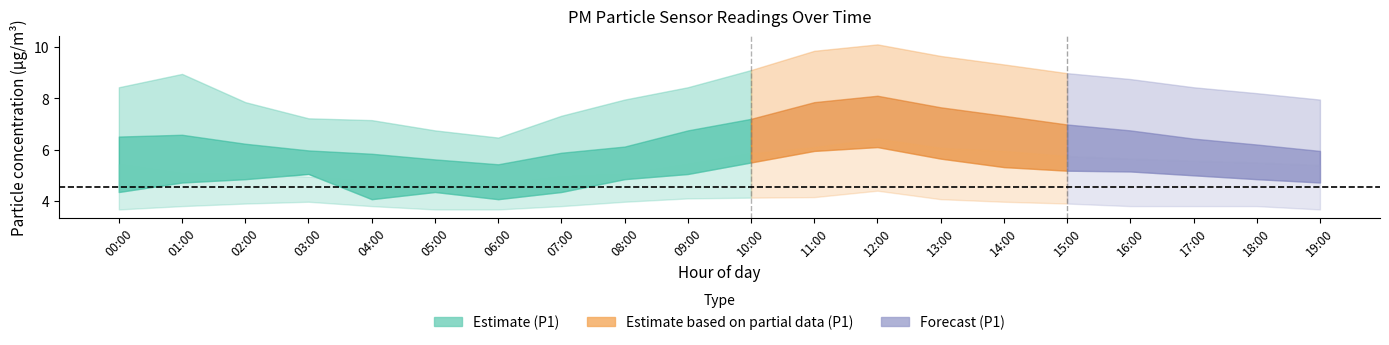

At which category is the sum across all series the highest?

12:00